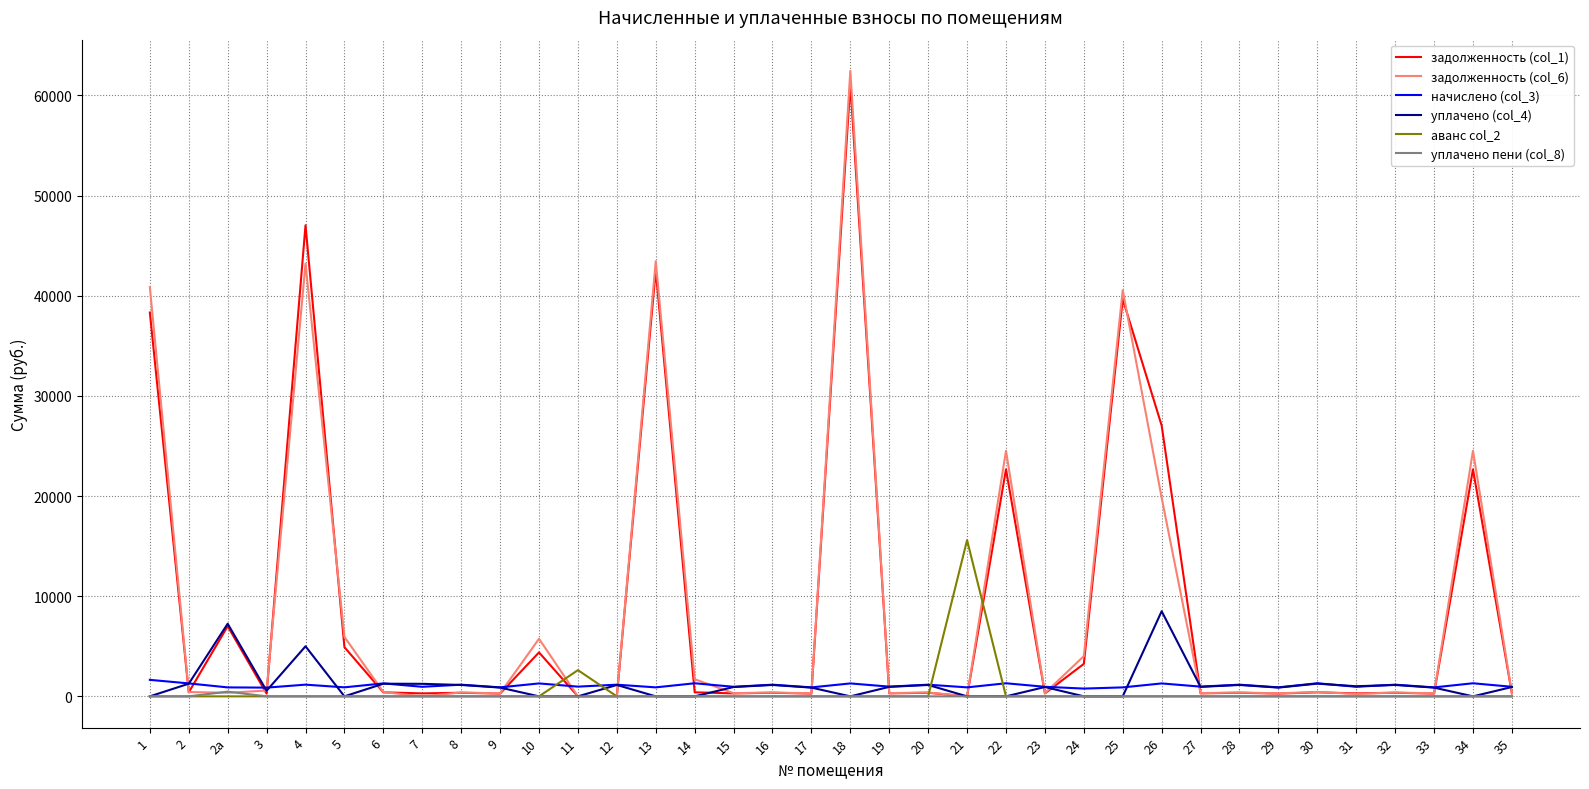

The value of аванс col_2 at 1 is 8099.4. True or false?

False